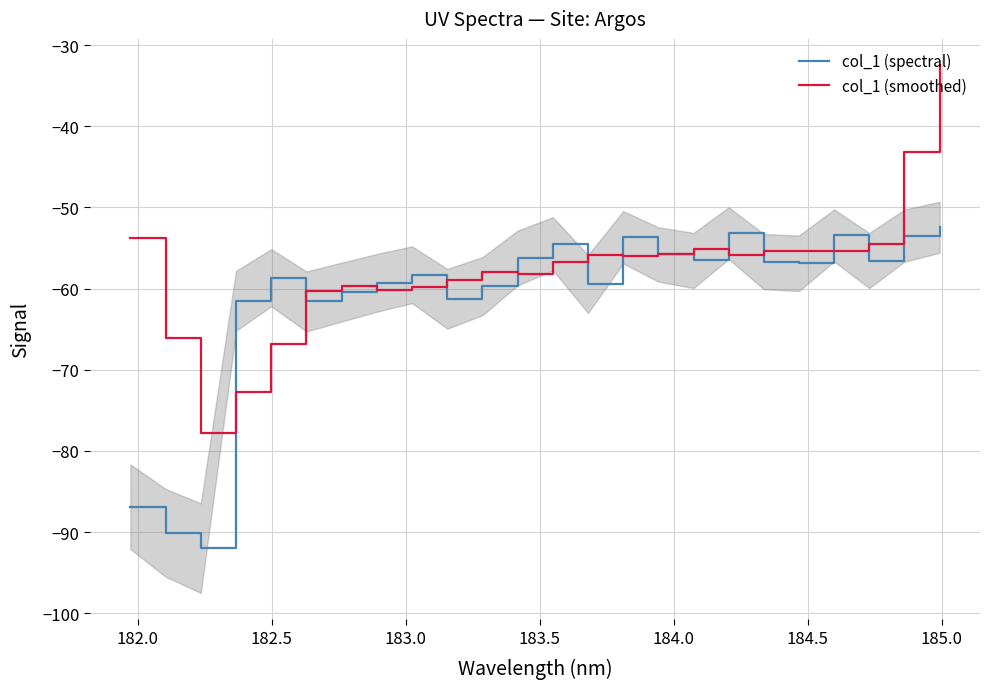

Does the chart display data point markers on the line(s)?

No